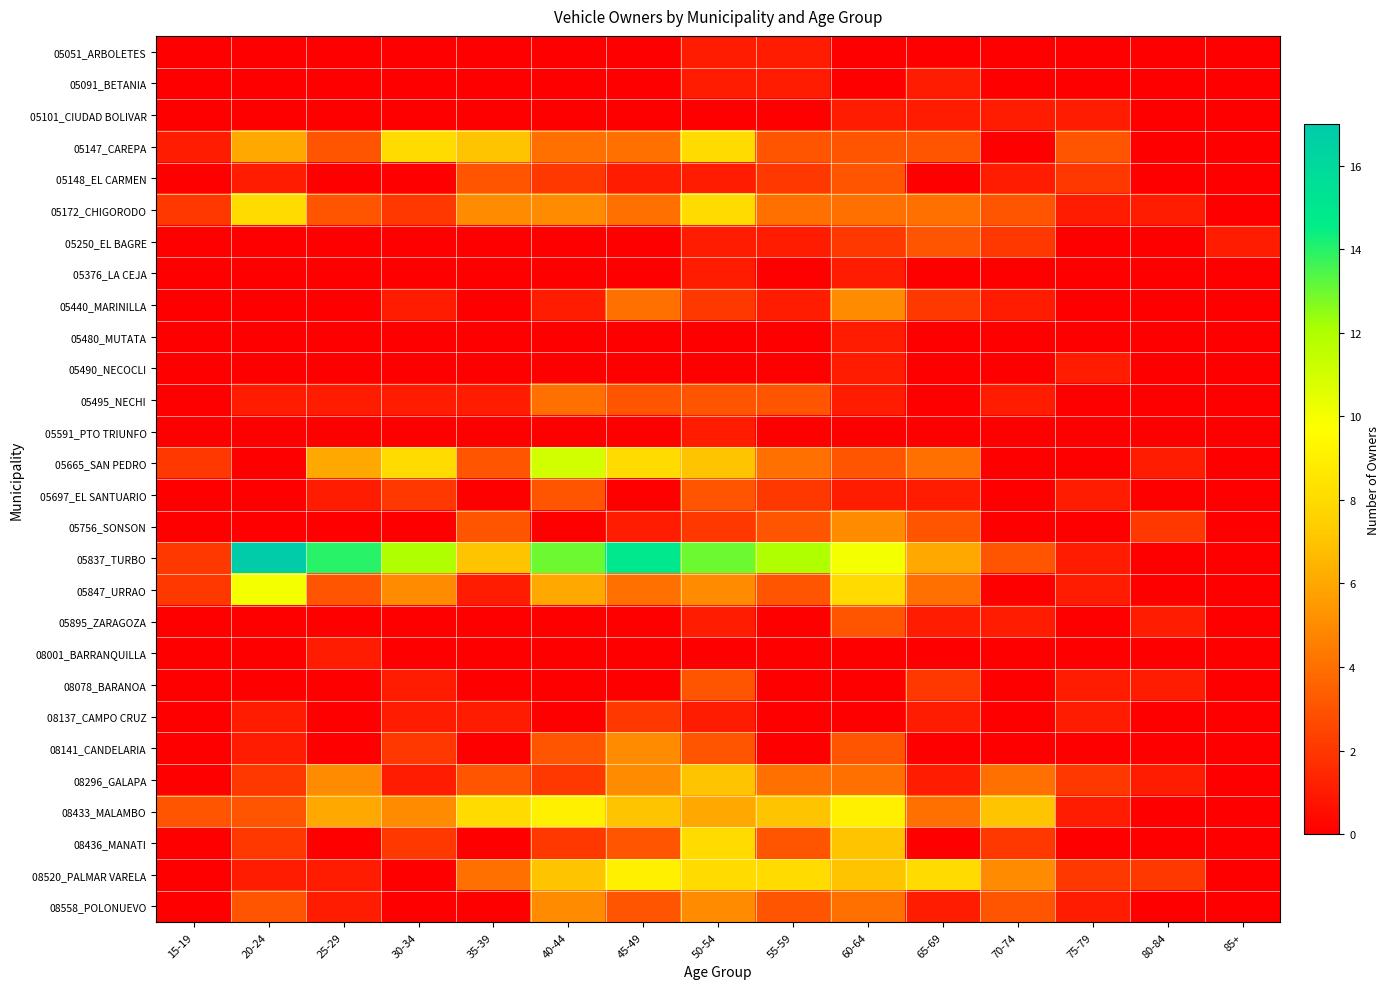

Which has a higher value, 70-74 or 30-34?

70-74